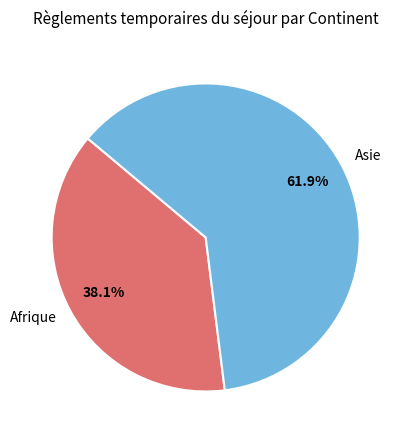

Combined, do Afrique and Asie account for over 50%?

Yes